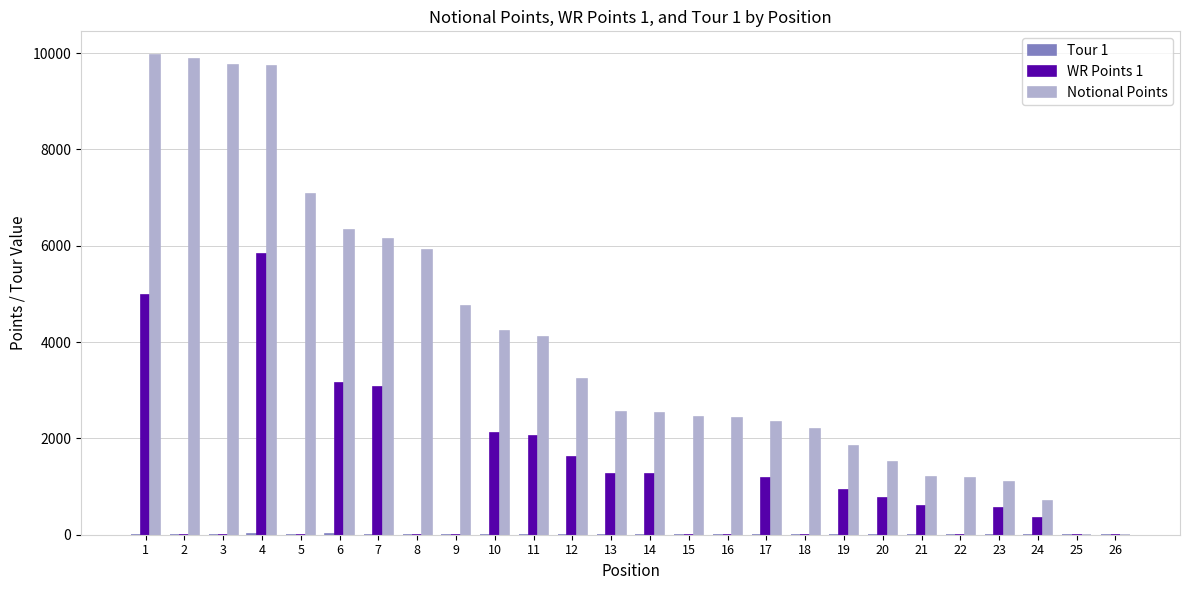

Which series changed the most between 7 and 19?

Notional Points